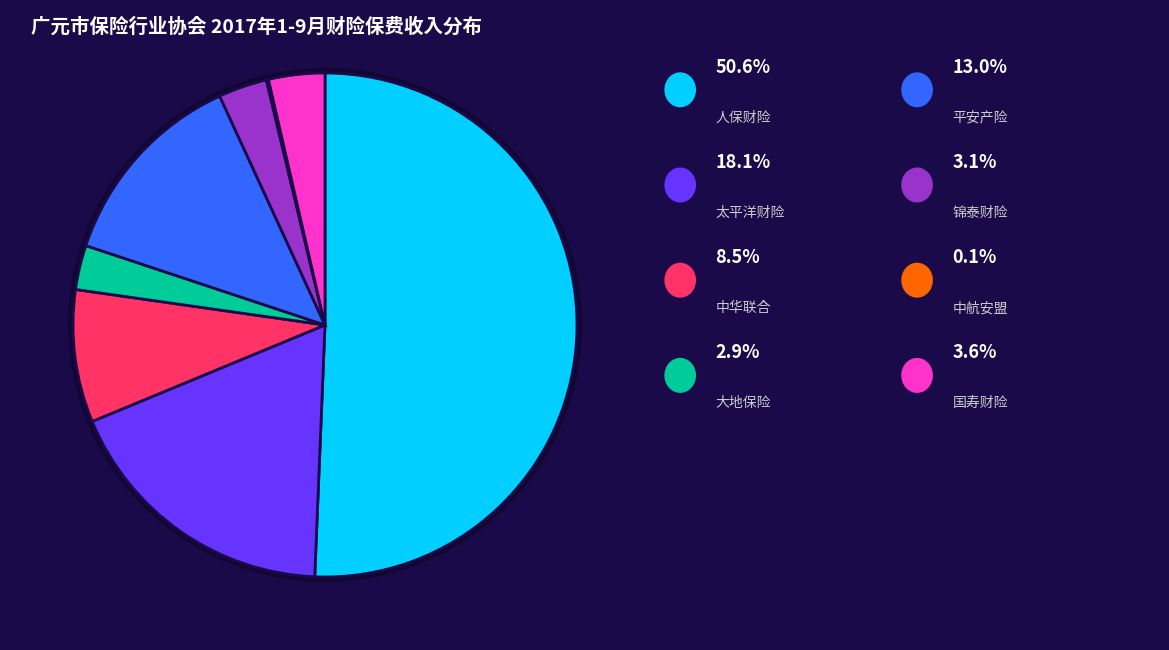

What percentage is the 太平洋财险 slice, to the nearest percent?

18%